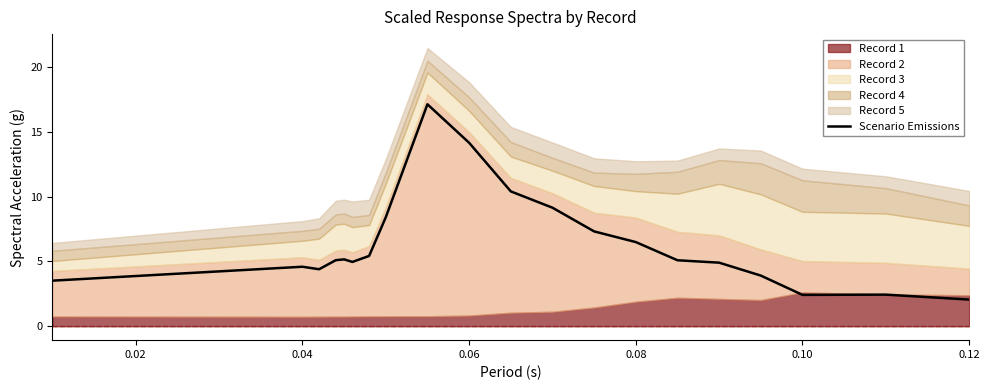

How many points are higher than both their immediate neighbors (excluding endpoints)?

4